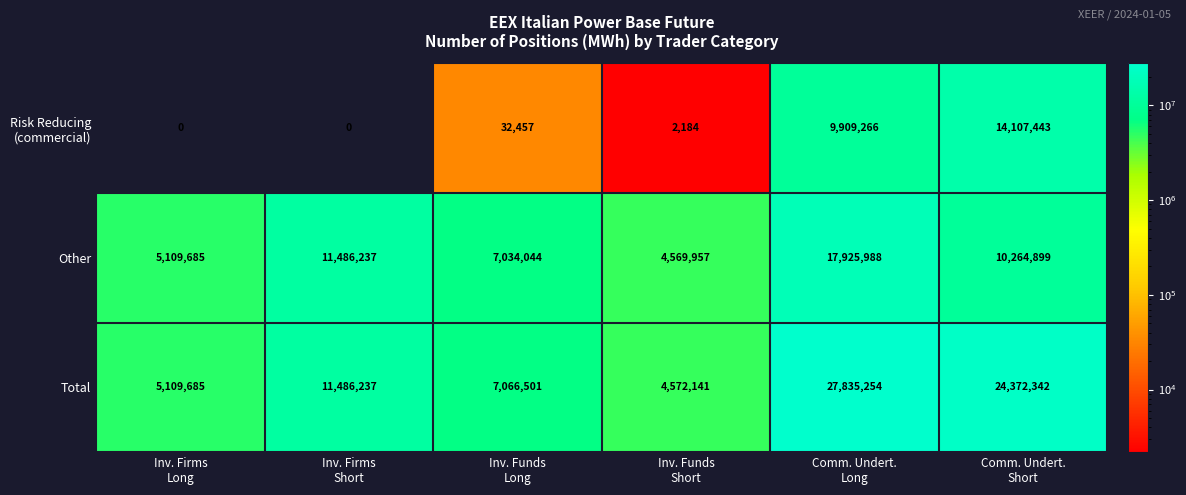

What is the maximum value shown in the chart?

27835254